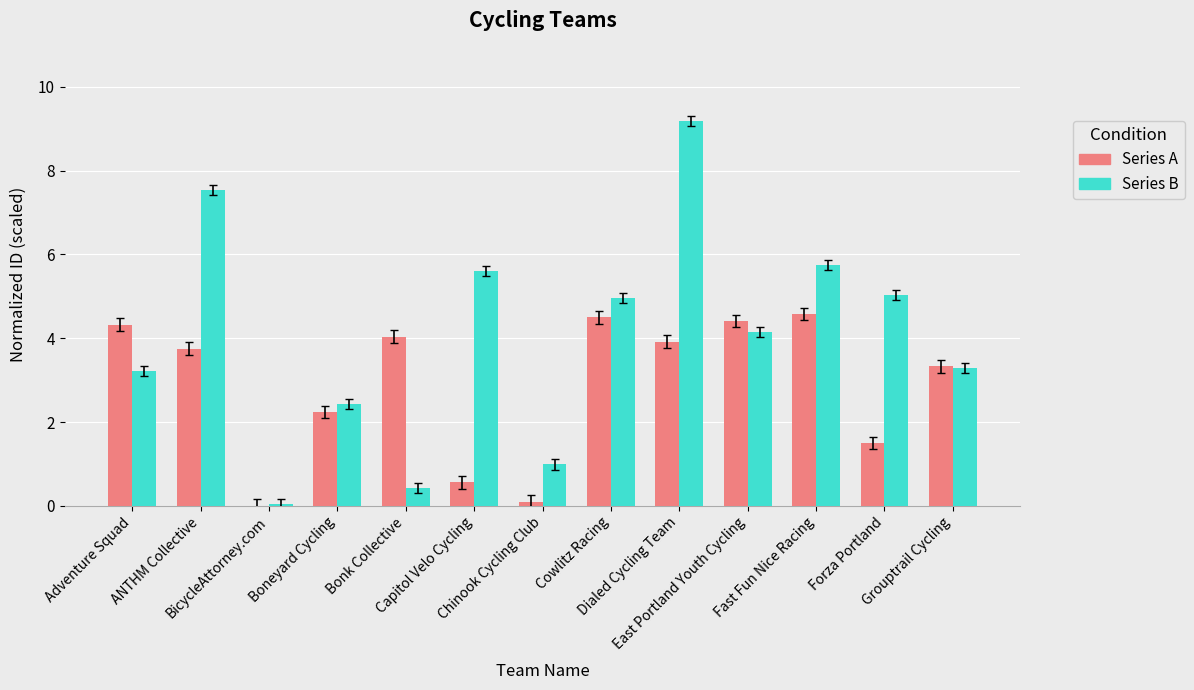

What is the maximum value shown in the chart?

9.2